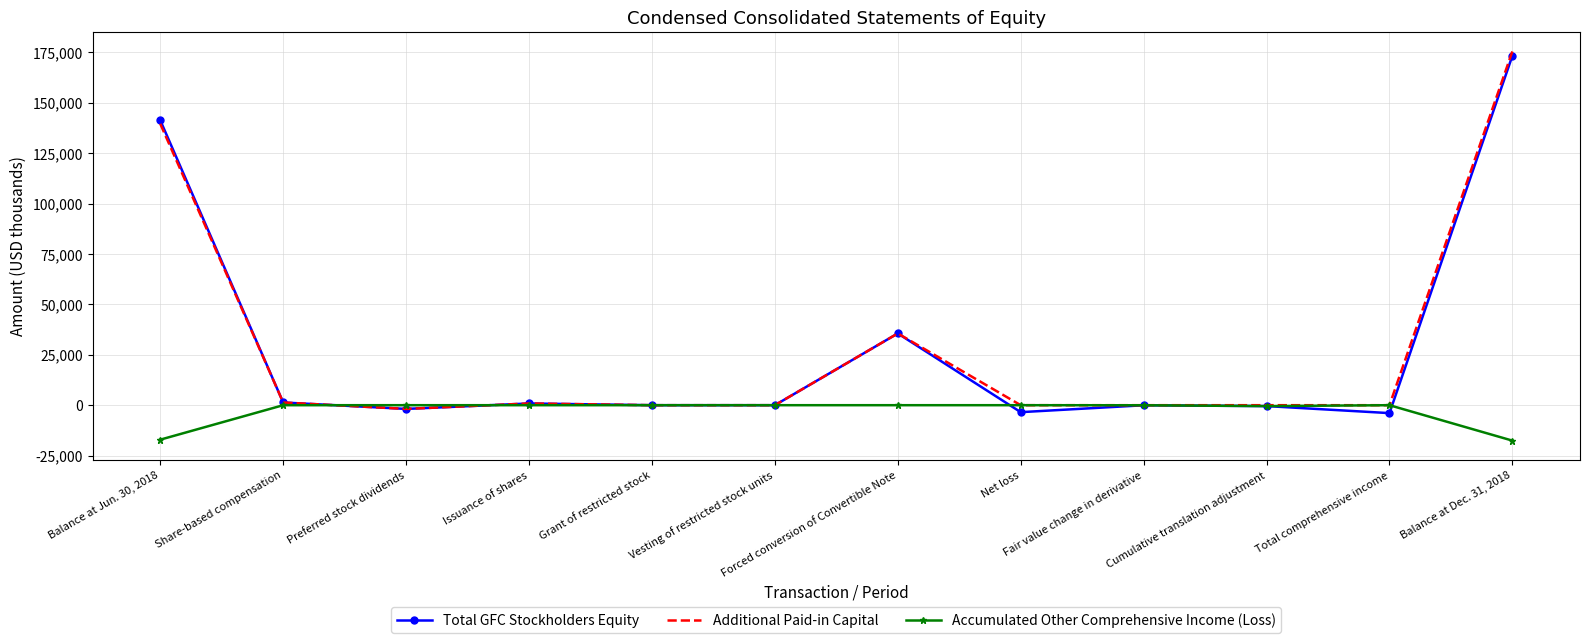

Is the value of Accumulated Other Comprehensive Income (Loss) at Preferred stock dividends greater than the value of Total GFC Stockholders Equity at Balance at Jun. 30, 2018?

No